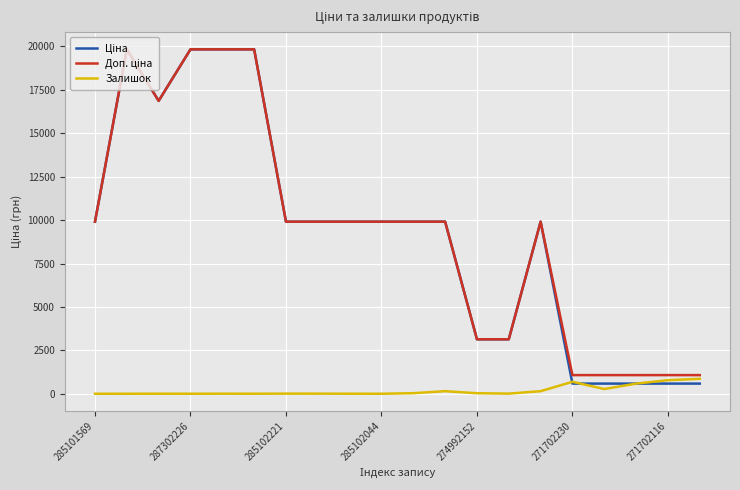

What is the total value across all series at 271702116?

2442.4